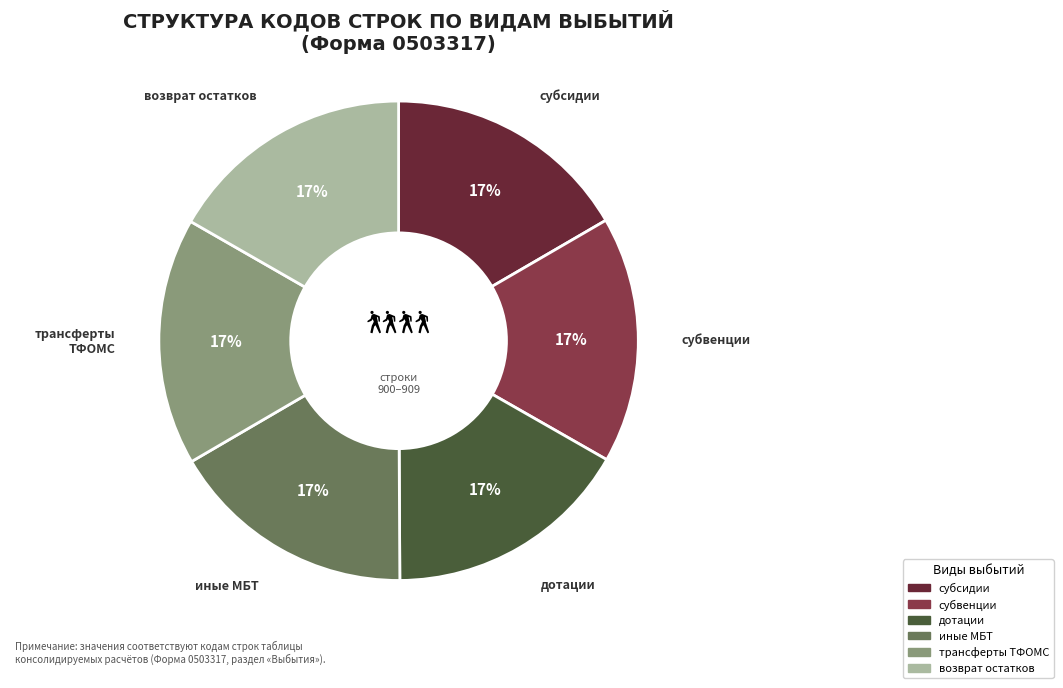

To the nearest percent, what is the average slice percentage?

17%